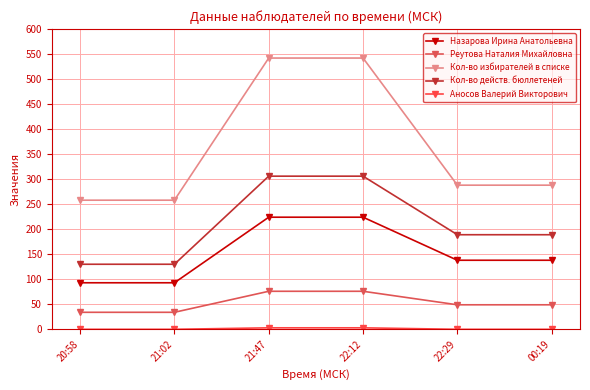

At 20:58, list the series in order from smallest to largest.

Аносов Валерий Викторович, Реутова Наталия Михайловна, Назарова Ирина Анатольевна, Кол-во действ. бюллетеней, Кол-во избирателей в списке